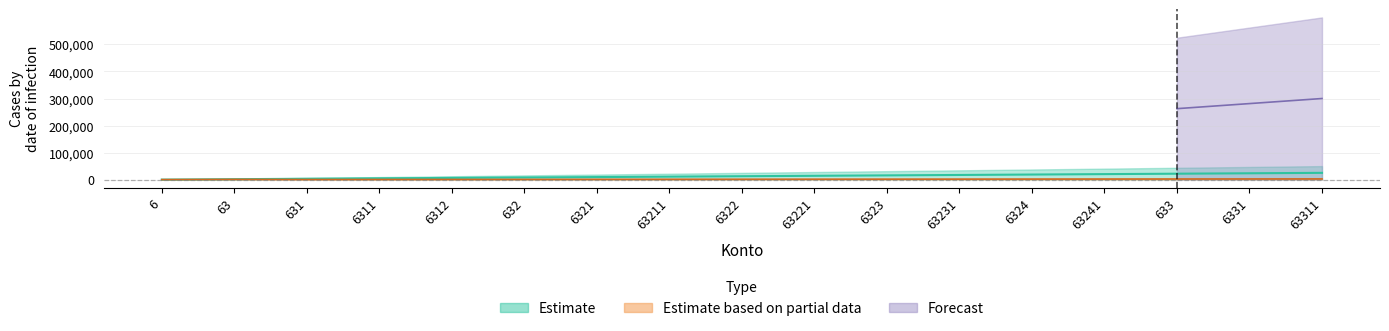

Between 633 and 6321, which is larger?

633